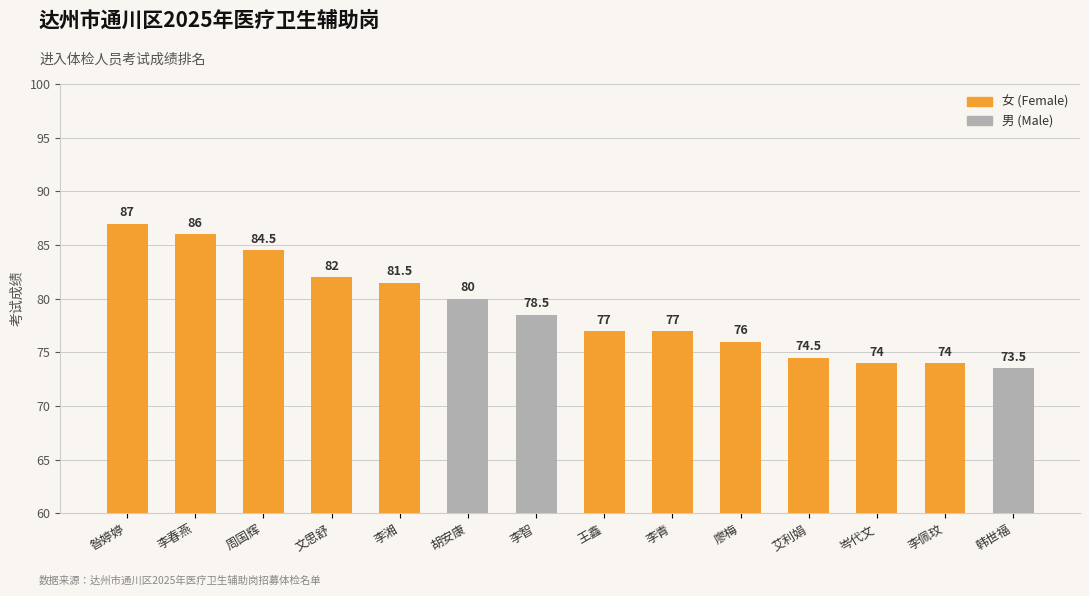

What is the change in value from 李春燕 to 文思舒?

-4.0